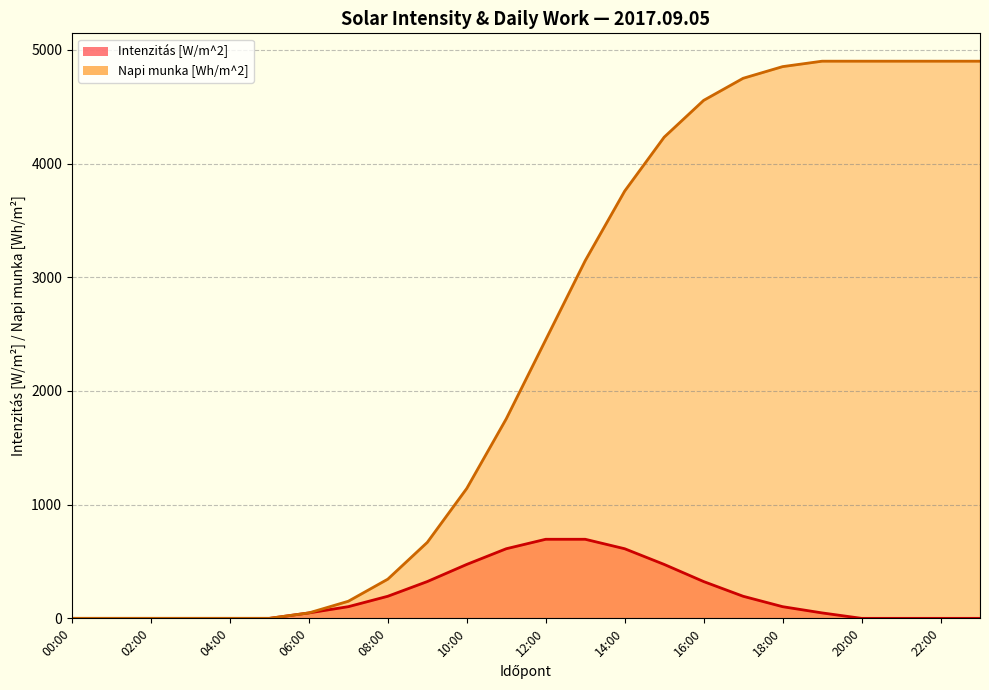

What is the average value of the Napi munka [Wh/m^2] line series?

2347.9